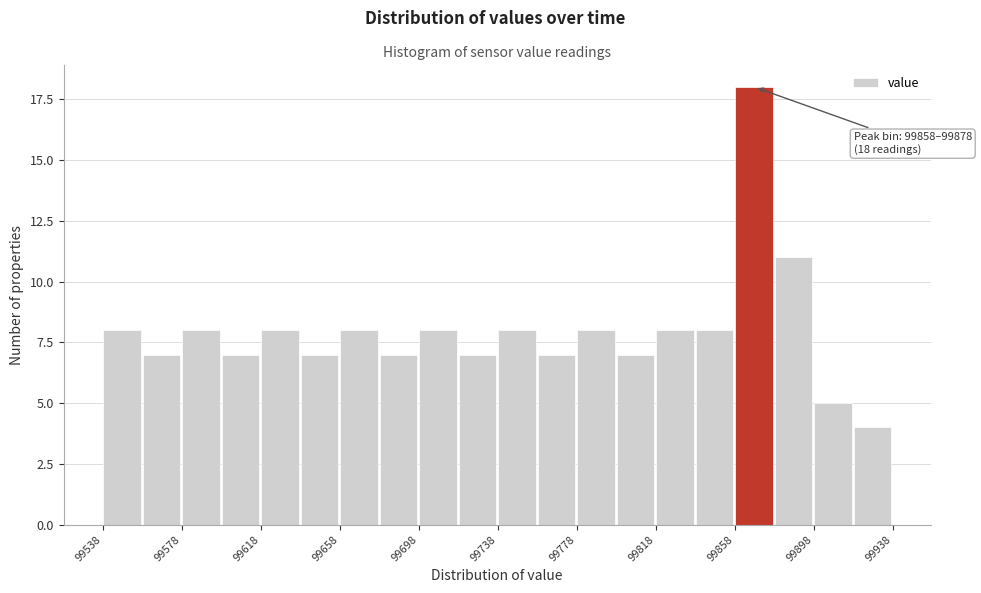

Read against the x-axis, roughly where is the centre of the tallest bar?

99870